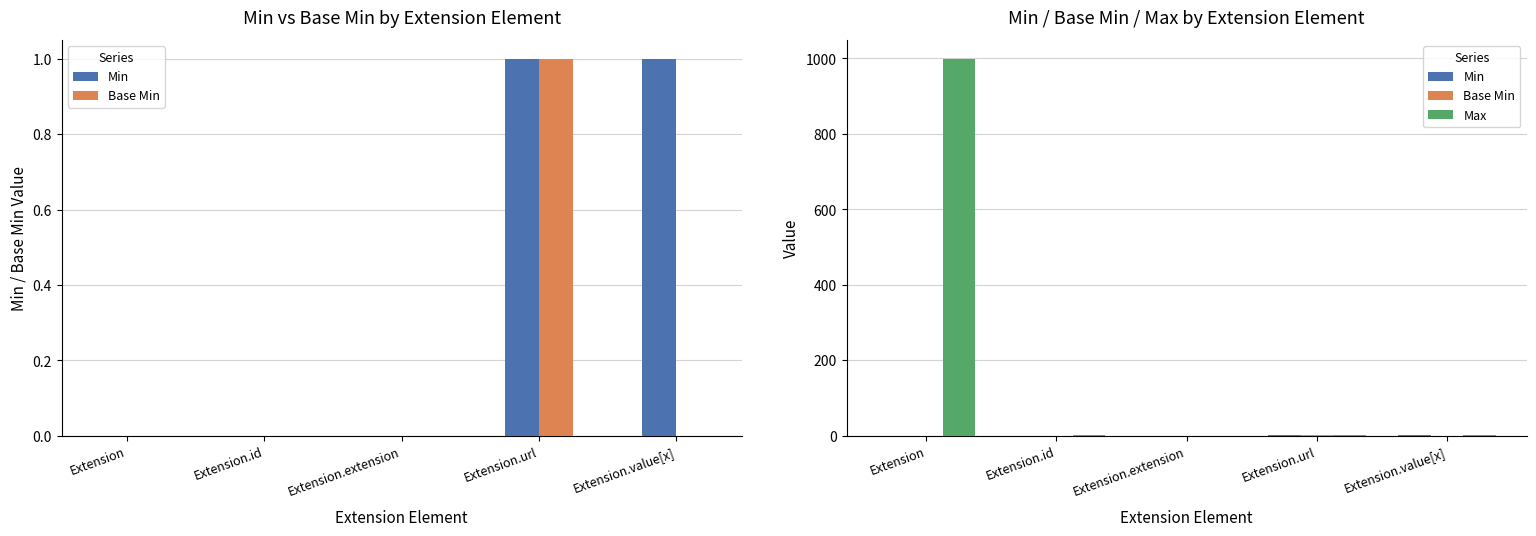

Reading left to right, transcribe all the data shown in this chart.

Min: Extension=0	Extension.id=0	Extension.extension=0	Extension.url=1	Extension.value[x]=1
Base Min: Extension=0	Extension.id=0	Extension.extension=0	Extension.url=1	Extension.value[x]=0
Max: Extension=999	Extension.id=1	Extension.extension=0	Extension.url=1	Extension.value[x]=1